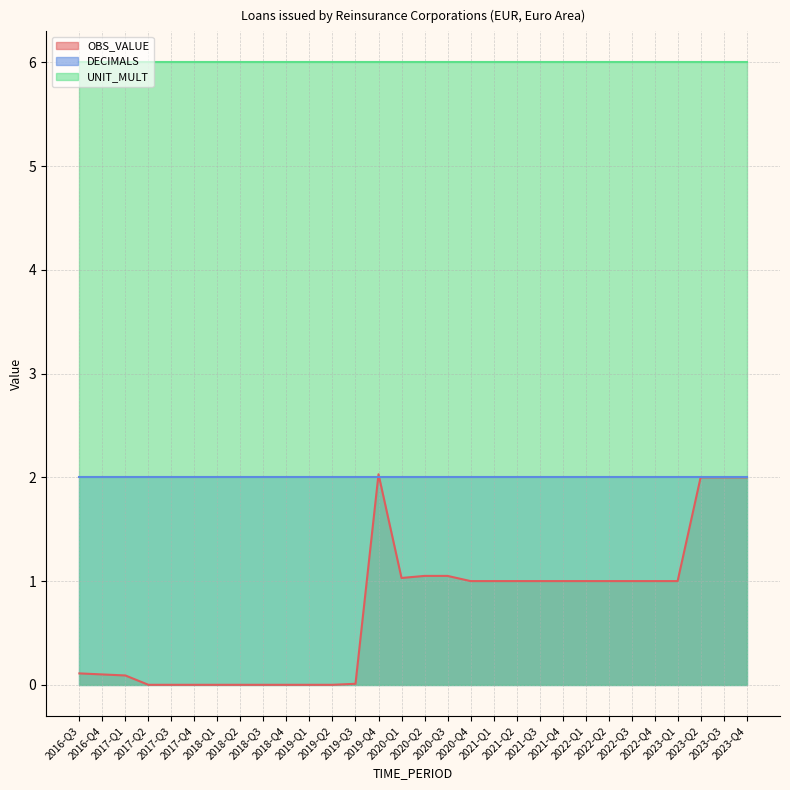

Reading left to right, what are all the values shown in this chart?

OBS_VALUE: 2016-Q3=0.1	2016-Q4=0.1	2017-Q1=0.1	2017-Q2=0.0	2017-Q3=0.0	2017-Q4=0.0	2018-Q1=0.0	2018-Q2=0.0	2018-Q3=0.0	2018-Q4=0.0	2019-Q1=0.0	2019-Q2=0.0	2019-Q3=0.0	2019-Q4=2.0	2020-Q1=1.0	2020-Q2=1.1	2020-Q3=1.1	2020-Q4=1.0	2021-Q1=1.0	2021-Q2=1.0	2021-Q3=1.0	2021-Q4=1.0	2022-Q1=1.0	2022-Q2=1.0	2022-Q3=1.0	2022-Q4=1.0	2023-Q1=1.0	2023-Q2=2.0	2023-Q3=2.0	2023-Q4=2.0
DECIMALS: 2016-Q3=2.0	2016-Q4=2.0	2017-Q1=2.0	2017-Q2=2.0	2017-Q3=2.0	2017-Q4=2.0	2018-Q1=2.0	2018-Q2=2.0	2018-Q3=2.0	2018-Q4=2.0	2019-Q1=2.0	2019-Q2=2.0	2019-Q3=2.0	2019-Q4=2.0	2020-Q1=2.0	2020-Q2=2.0	2020-Q3=2.0	2020-Q4=2.0	2021-Q1=2.0	2021-Q2=2.0	2021-Q3=2.0	2021-Q4=2.0	2022-Q1=2.0	2022-Q2=2.0	2022-Q3=2.0	2022-Q4=2.0	2023-Q1=2.0	2023-Q2=2.0	2023-Q3=2.0	2023-Q4=2.0
UNIT_MULT: 2016-Q3=6.0	2016-Q4=6.0	2017-Q1=6.0	2017-Q2=6.0	2017-Q3=6.0	2017-Q4=6.0	2018-Q1=6.0	2018-Q2=6.0	2018-Q3=6.0	2018-Q4=6.0	2019-Q1=6.0	2019-Q2=6.0	2019-Q3=6.0	2019-Q4=6.0	2020-Q1=6.0	2020-Q2=6.0	2020-Q3=6.0	2020-Q4=6.0	2021-Q1=6.0	2021-Q2=6.0	2021-Q3=6.0	2021-Q4=6.0	2022-Q1=6.0	2022-Q2=6.0	2022-Q3=6.0	2022-Q4=6.0	2023-Q1=6.0	2023-Q2=6.0	2023-Q3=6.0	2023-Q4=6.0